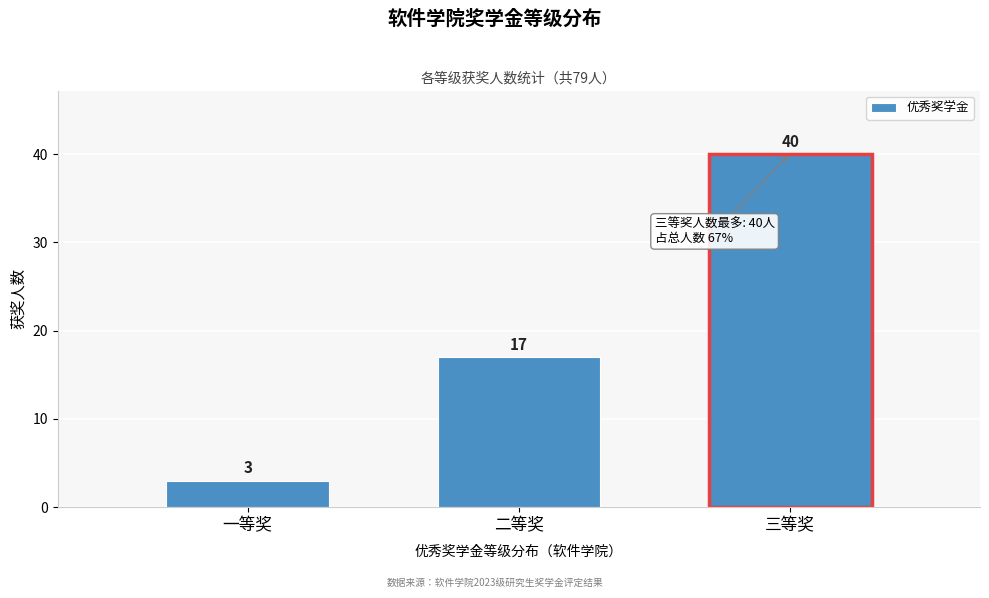

Reading left to right, list all the values displayed in this chart.

一等奖=3	二等奖=17	三等奖=40